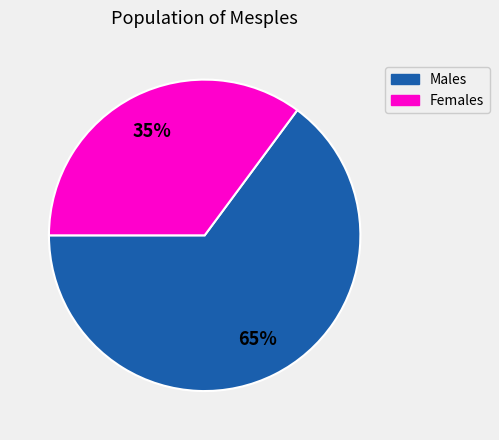

To the nearest percent, what is the average slice percentage?

50%